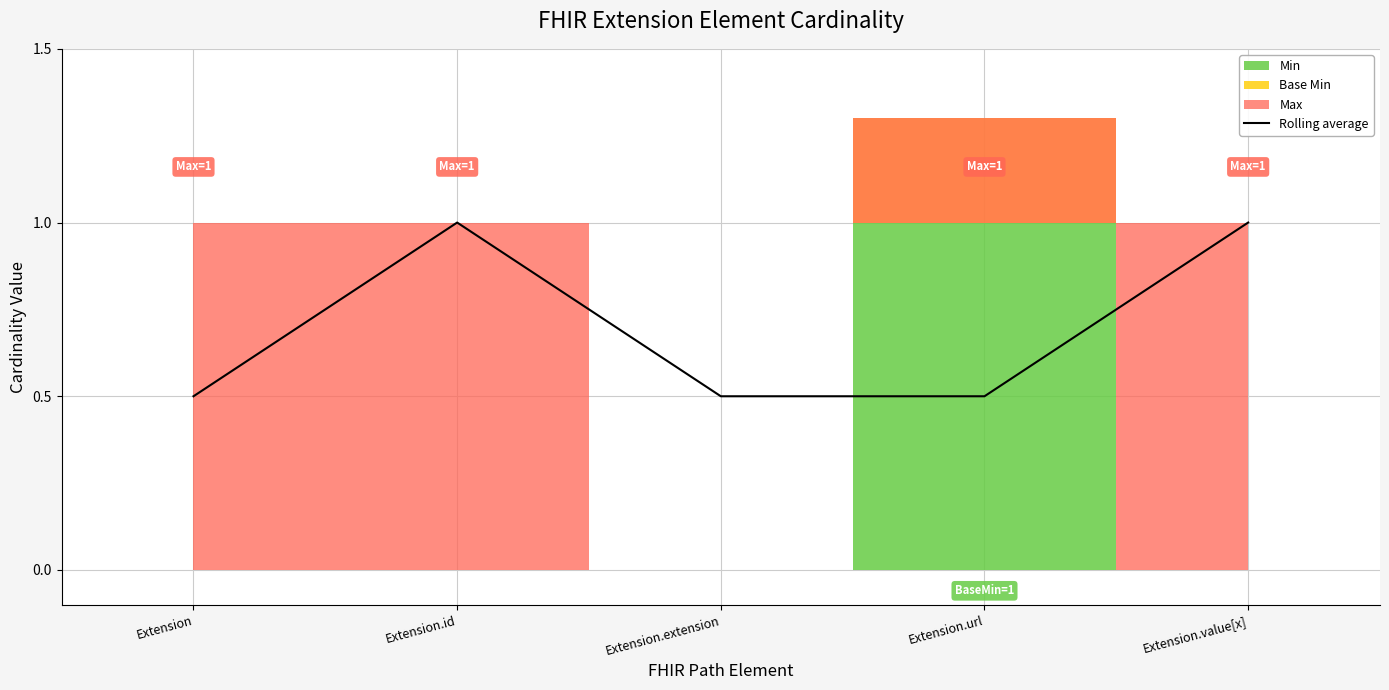

What is the difference between the maximum and second lowest values?

0.5